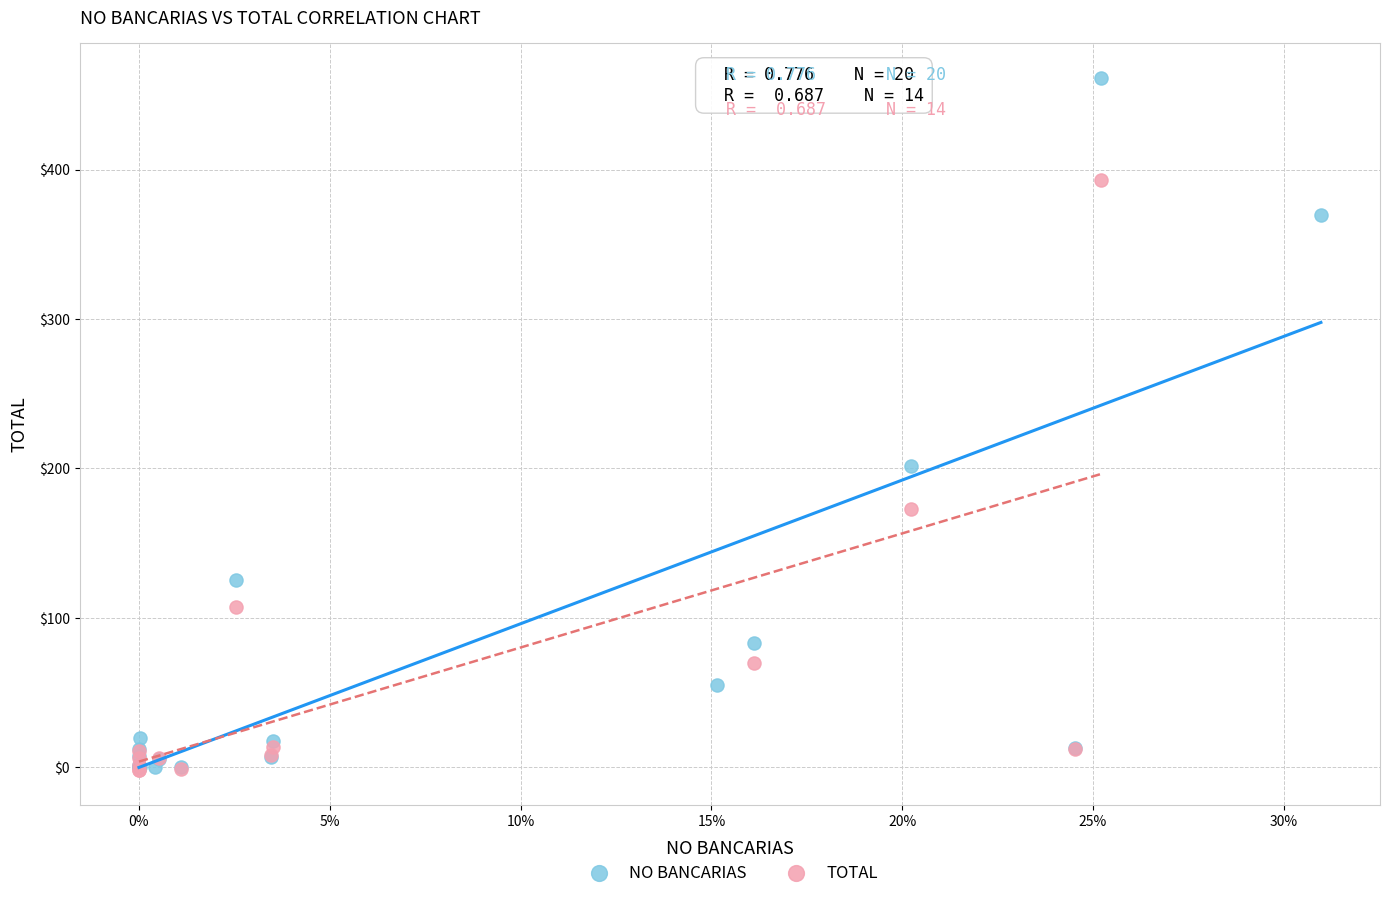

Which series reaches the maximum Y coordinate?

NO BANCARIAS